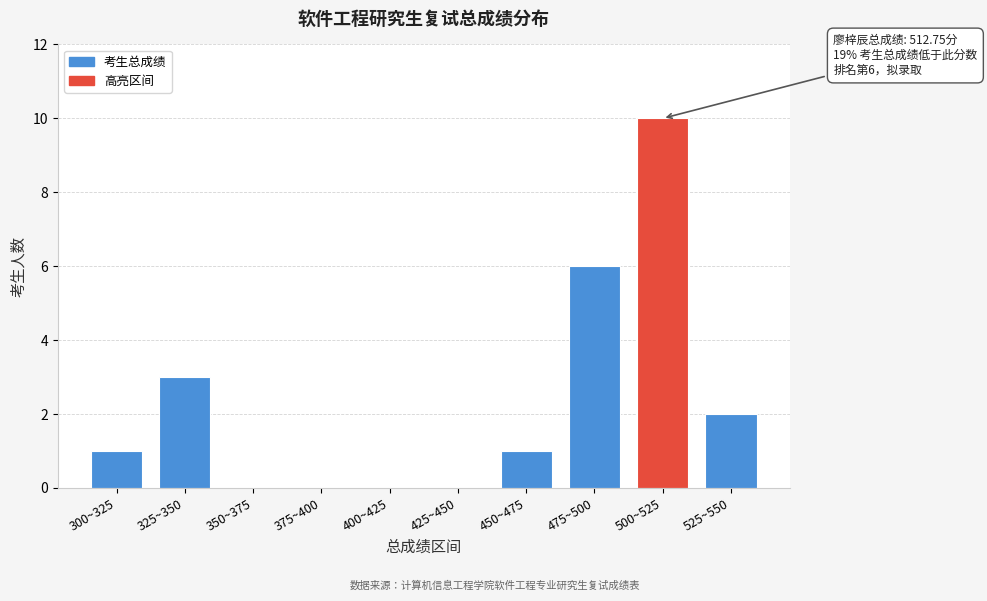

Reading left to right, what are all the values shown in this chart?

300~325=1	325~350=3	350~375=0	375~400=0	400~425=0	425~450=0	450~475=1	475~500=6	500~525=10	525~550=2